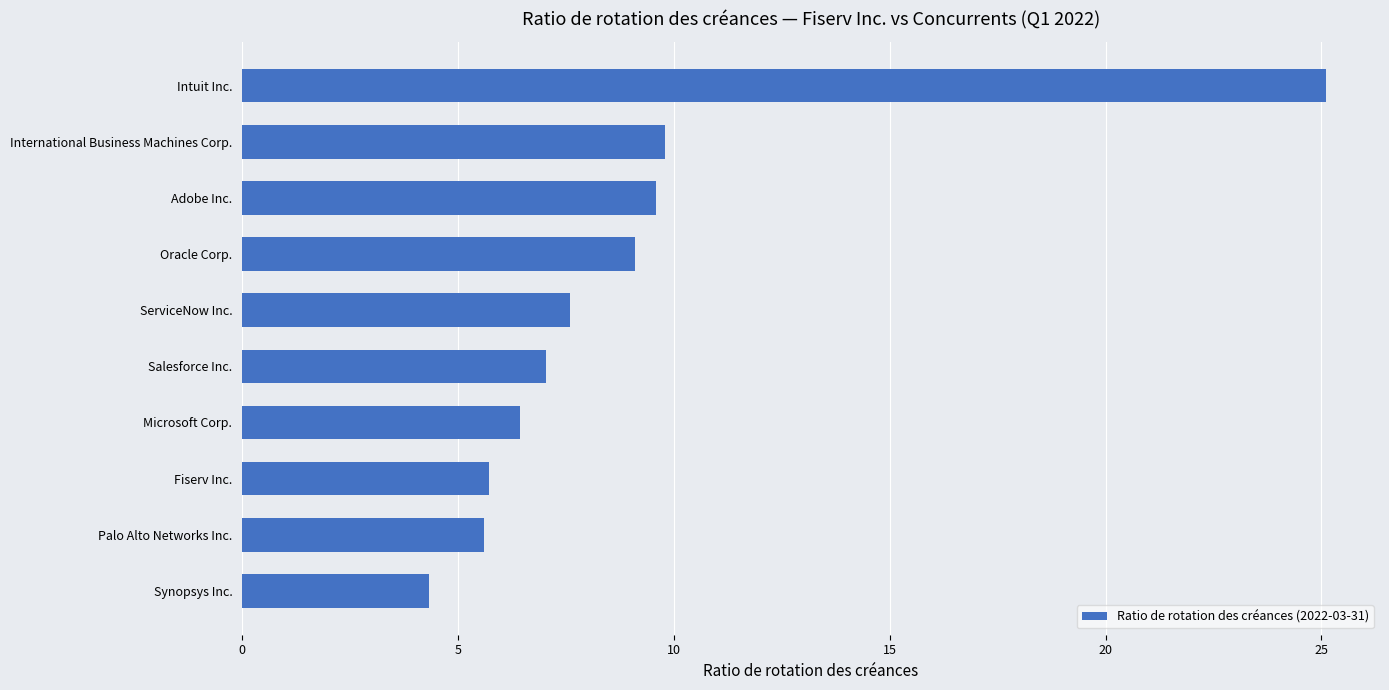

Are the bars grouped side by side (vs. stacked)?

No